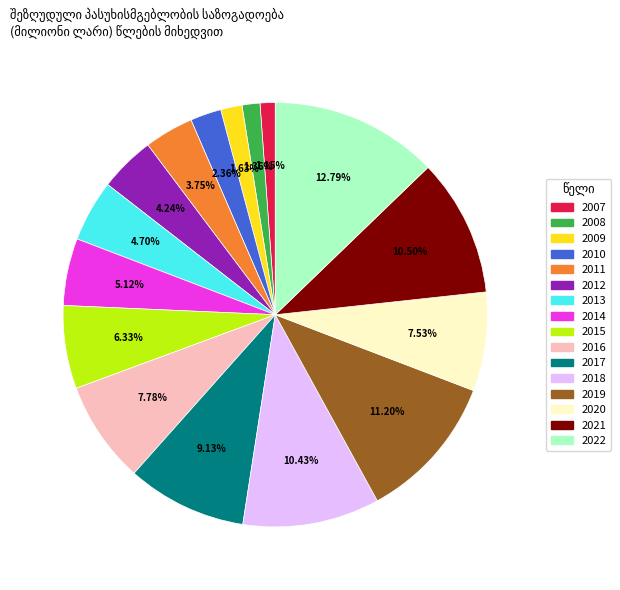

The 2012 slice represents 4% of the pie. True or false?

True